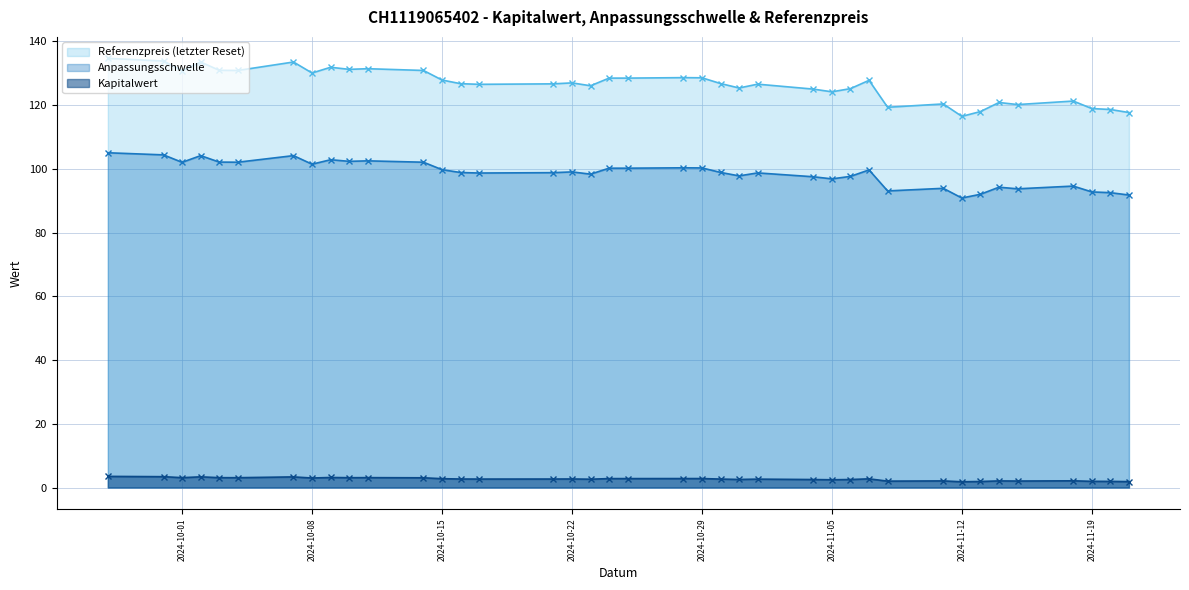

True or false: Referenzpreis has more than 0 points higher than both neighbors.

True